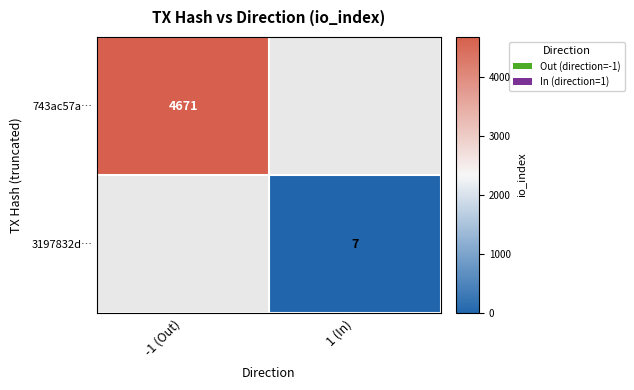

What is the greatest value displayed?

4671.0